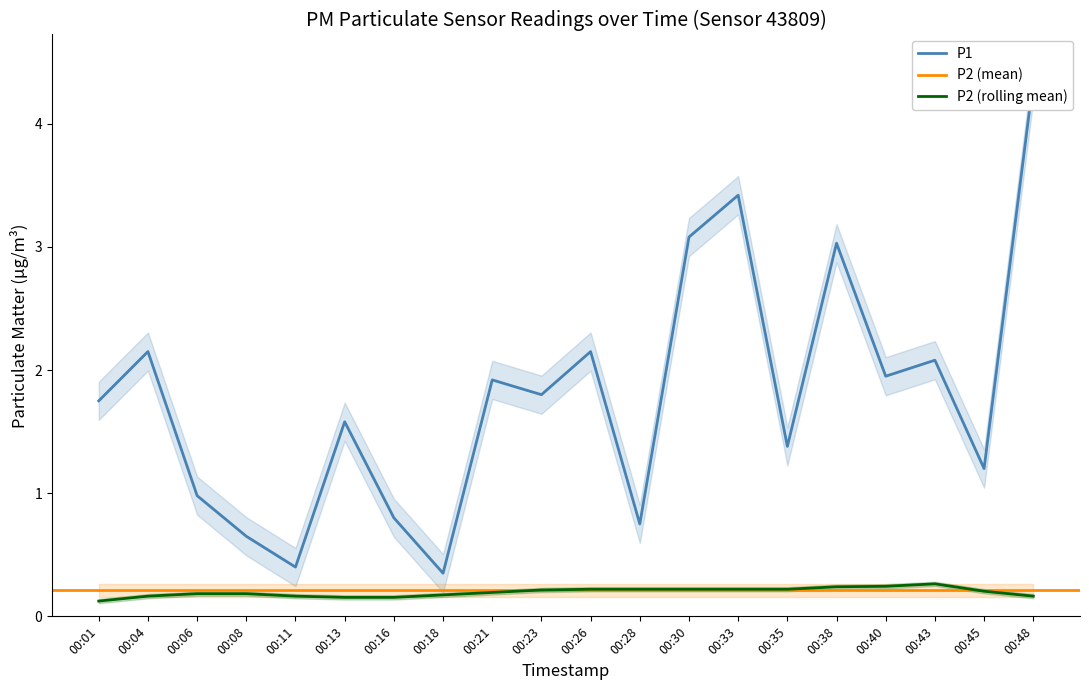

Where is the data nearest to the value 2?

00:40